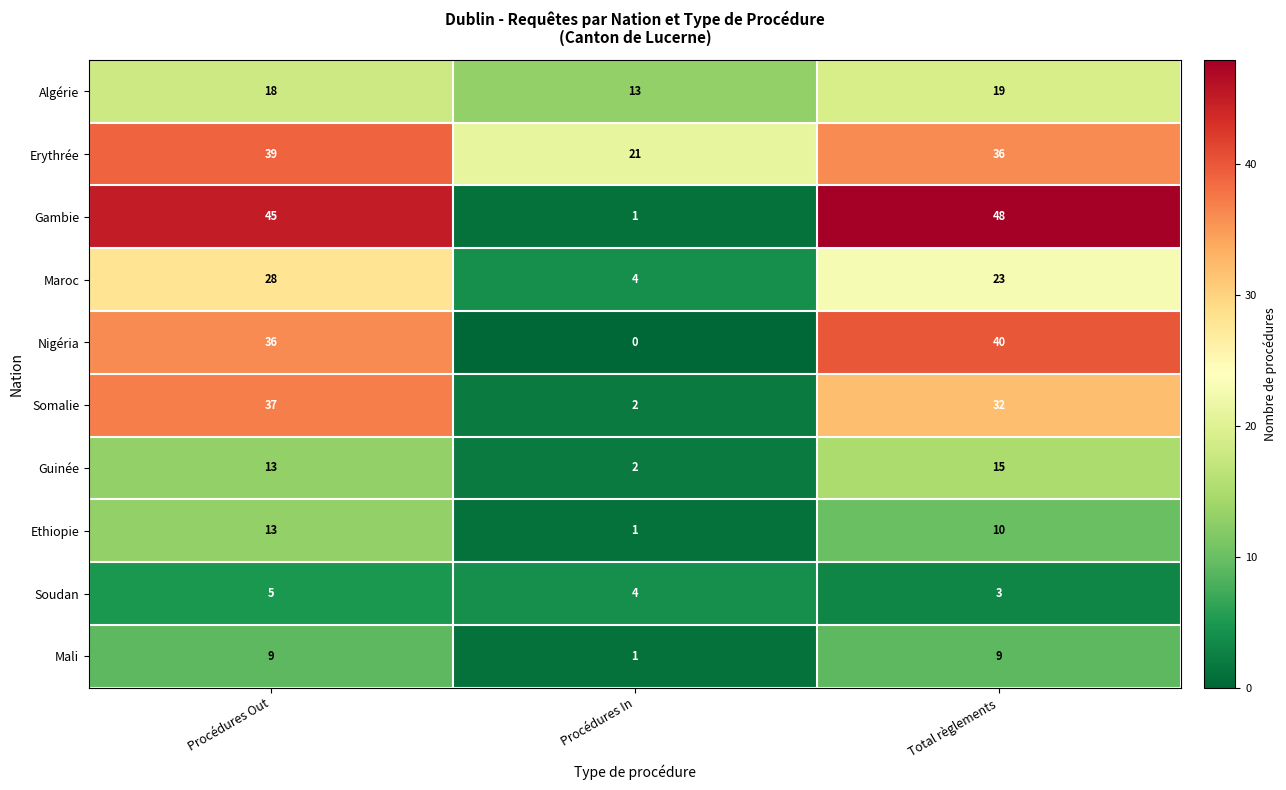

At which label does Maroc first exceed 23?

Procédures Out